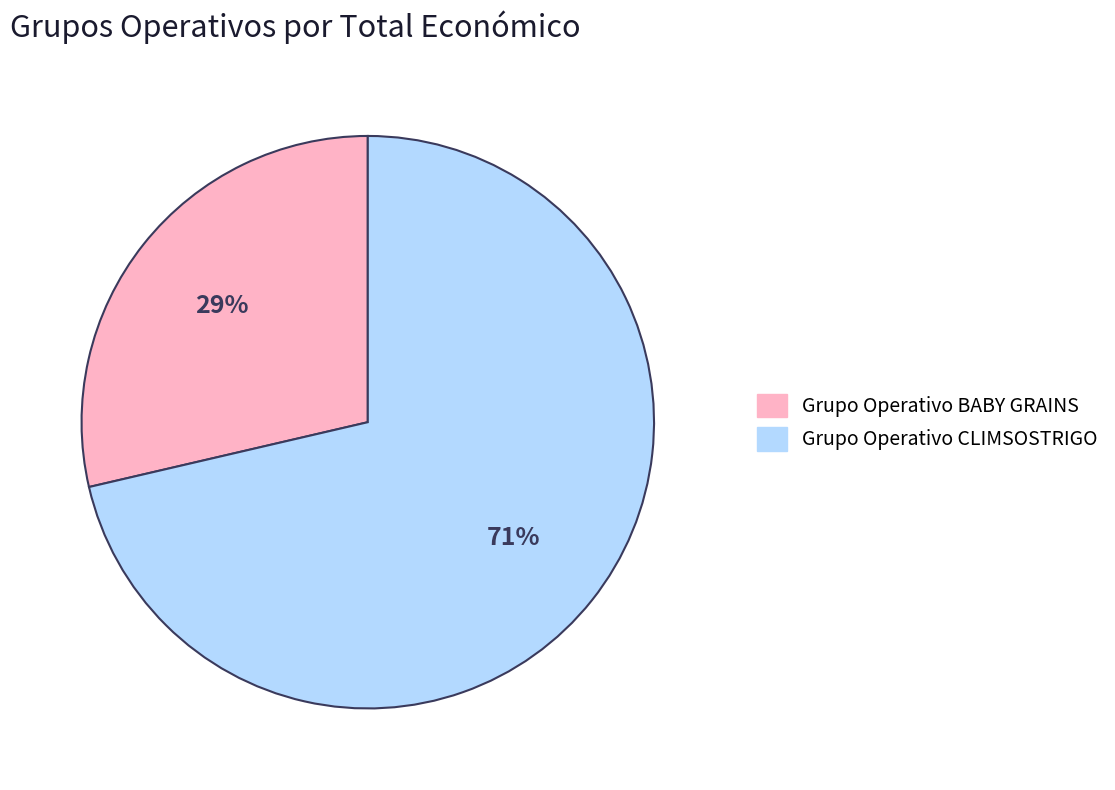

Does Grupo Operativo CLIMSOSTRIGO represent more than half of the total?

Yes